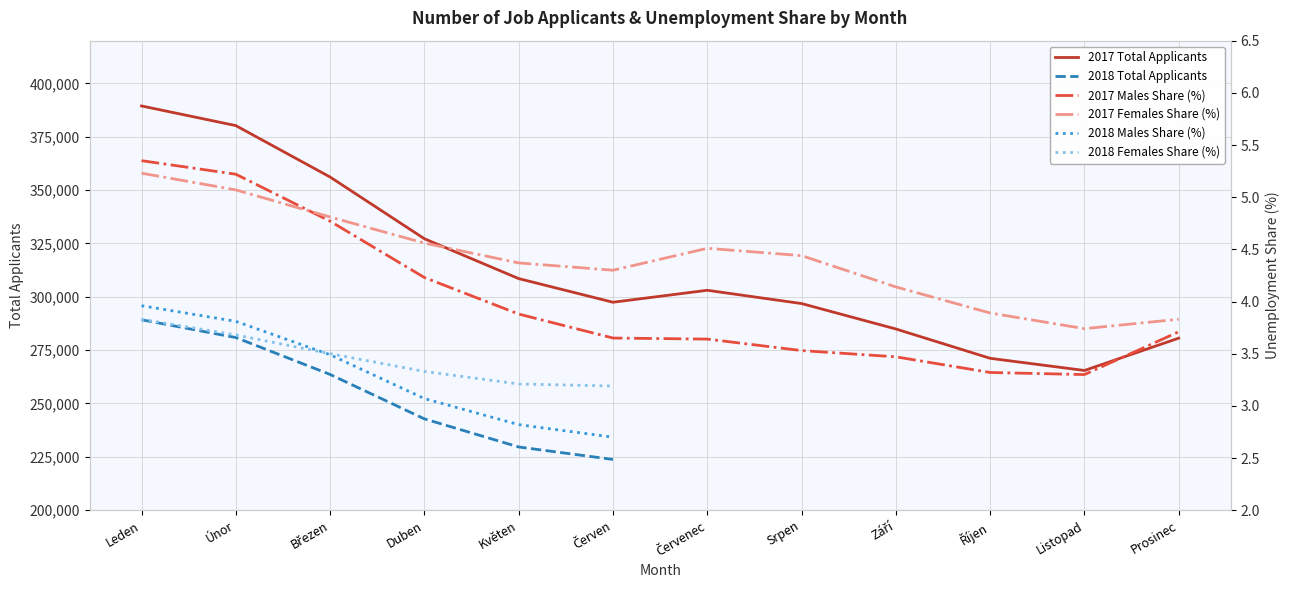

Between Duben and Listopad, which is larger?

Duben